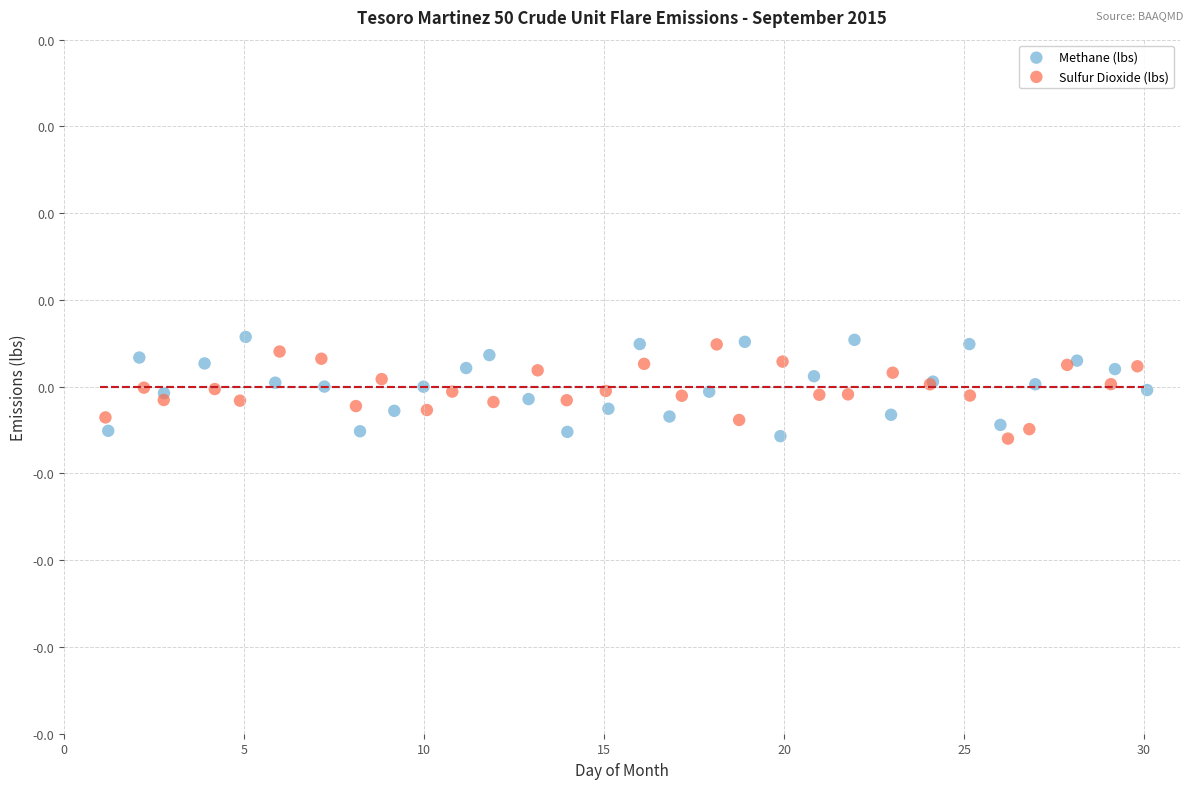

Which series contains the highest Y value?

Methane (lbs)